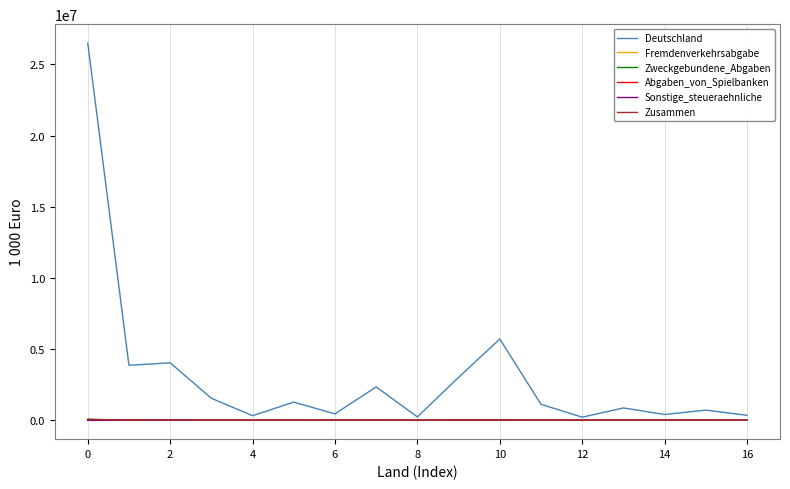

Which series has the largest total across all categories?

Deutschland